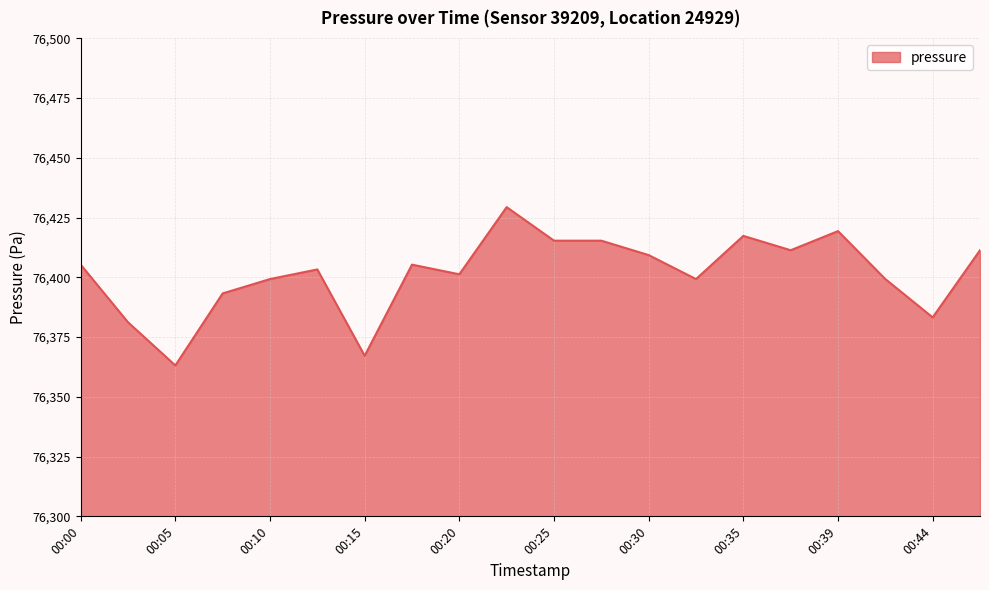

What is the greatest value displayed?

76429.3